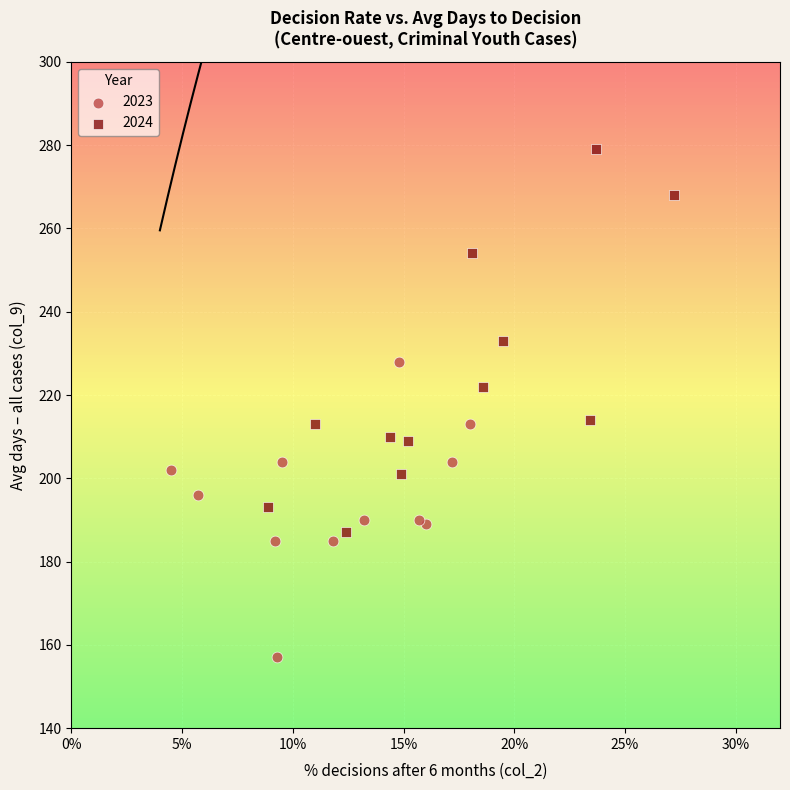

Which series contains the highest Y value?

2024